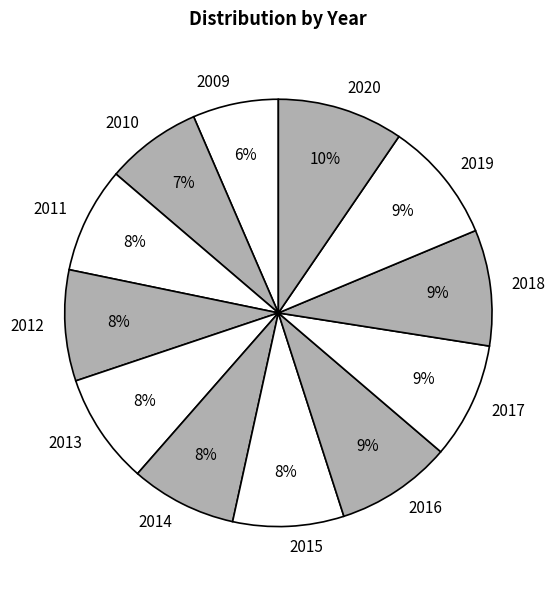

What is the ratio of the value at 2009 to the value at 2019?

0.7